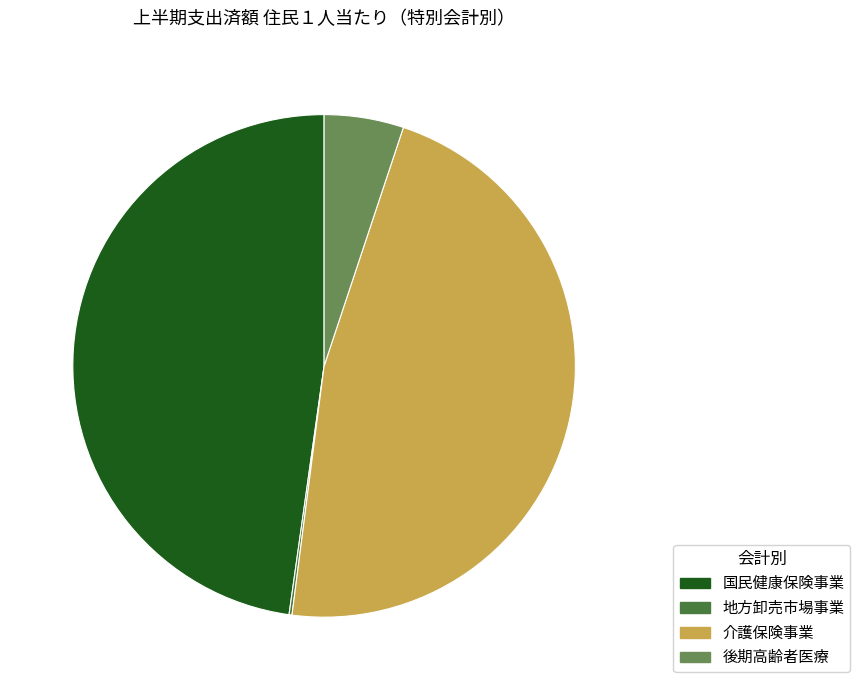

The 国民健康保険事業 slice represents 48% of the pie. True or false?

True